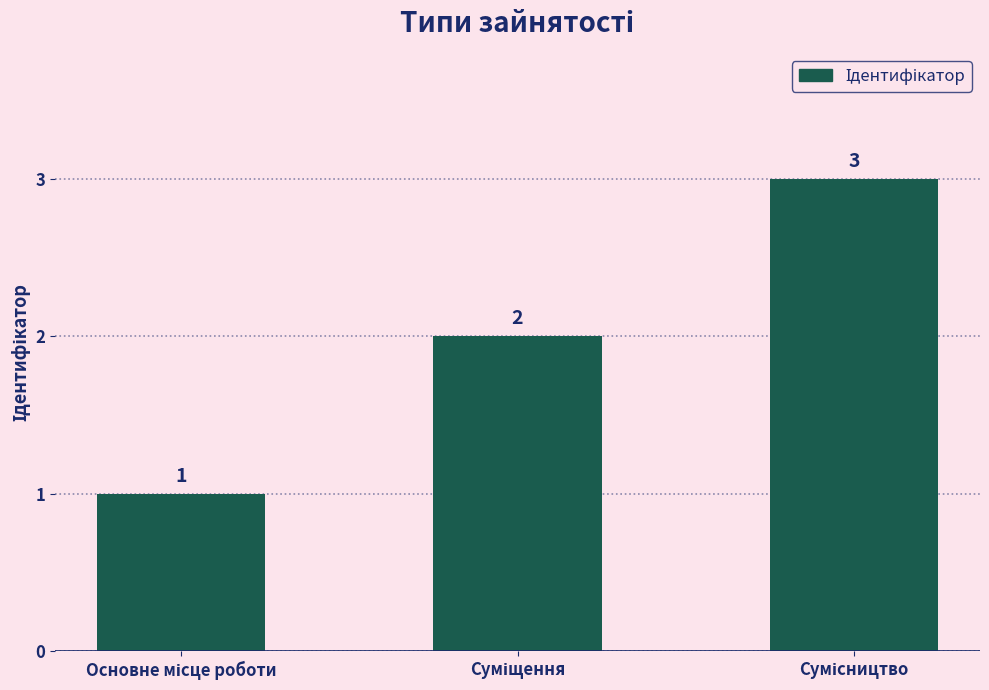

Count the values in the range 1 to 3.

3